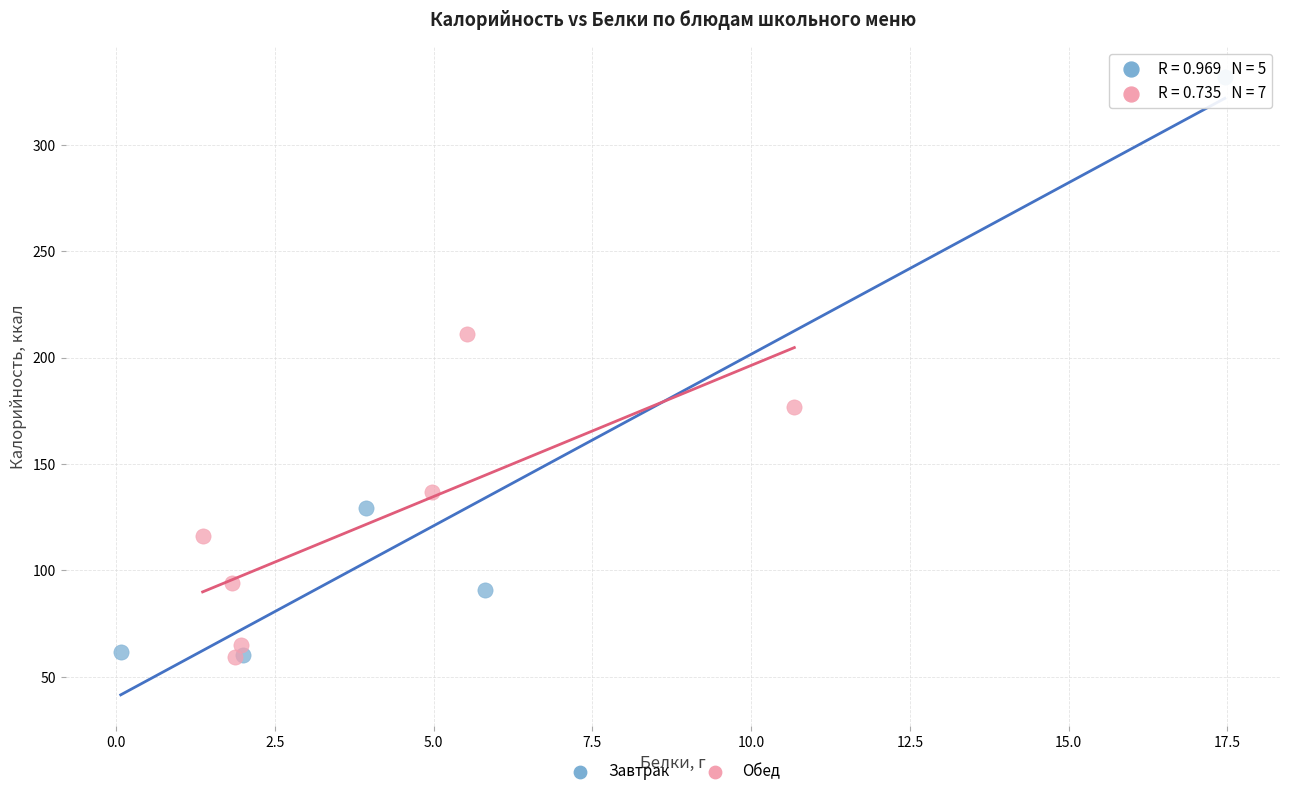

Which series contains the highest Y value?

Завтрак